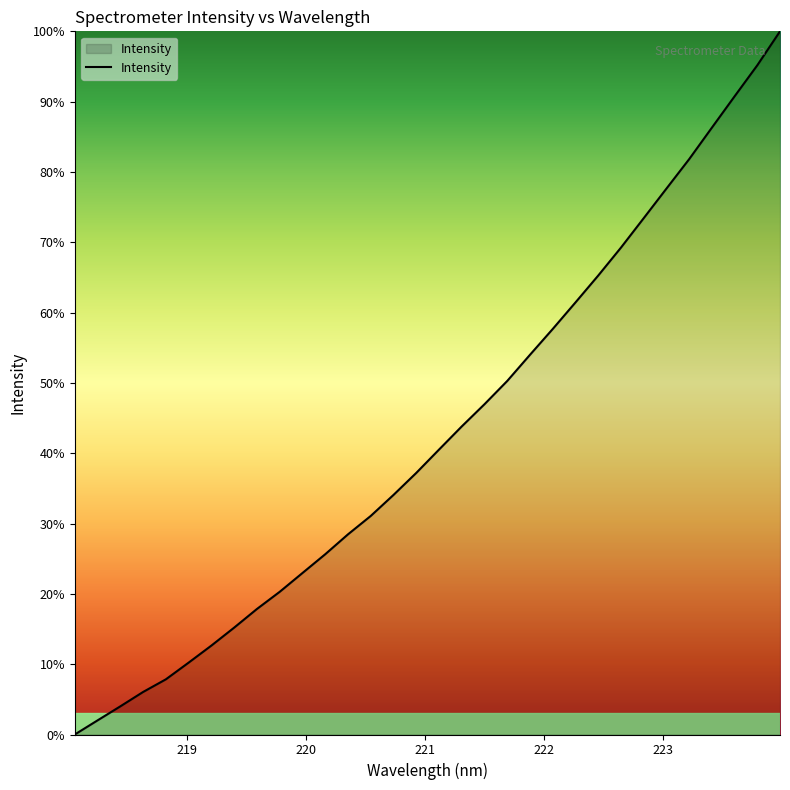

Does the chart have visible grid lines?

No